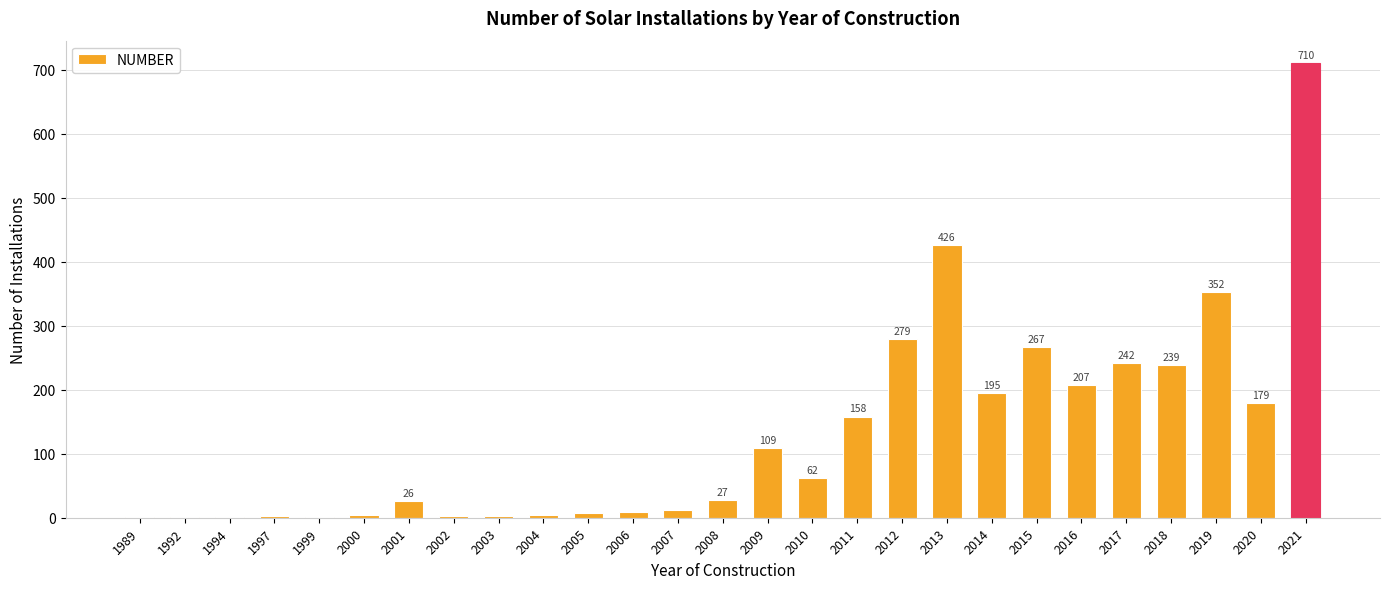

Reading left to right, extract all data points from this chart.

1	1	1	2	1	4	26	2	3	4	8	9	12	27	109	62	158	279	426	195	267	207	242	239	352	179	710